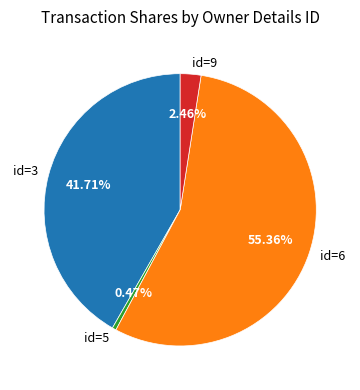

Between id=6 and id=3, which is larger?

id=6